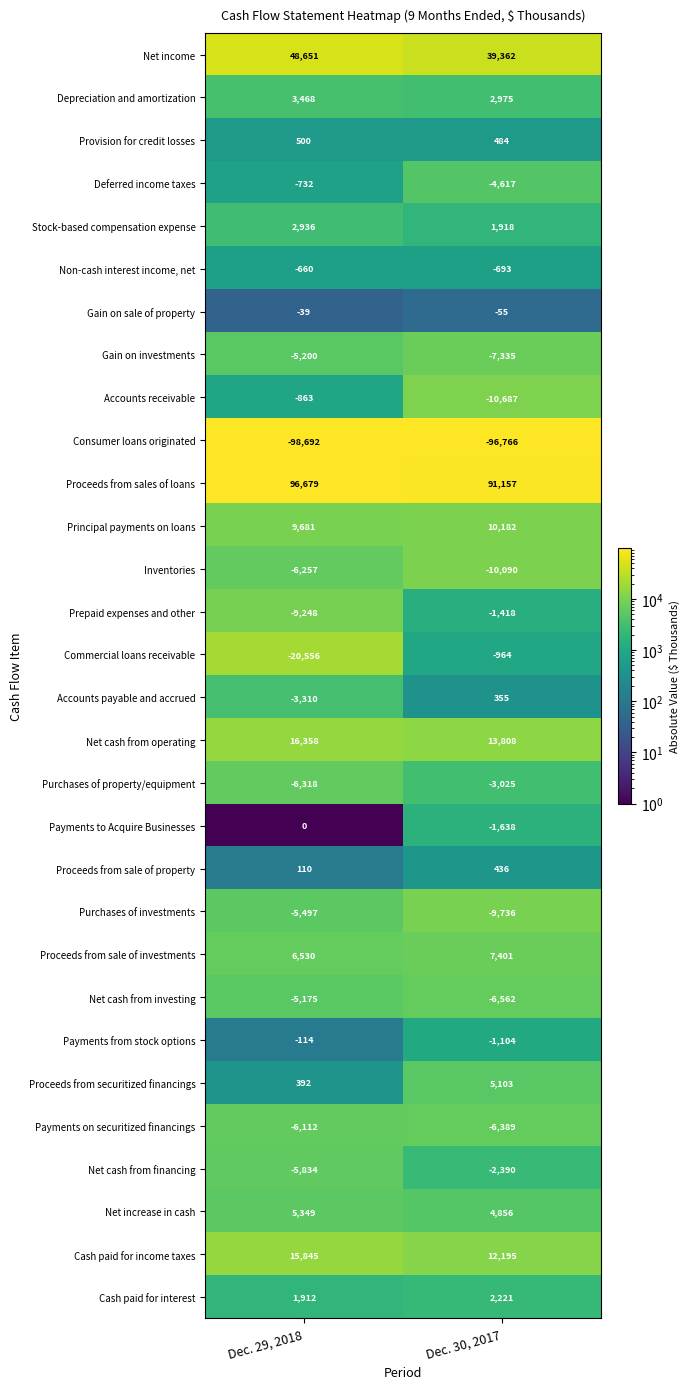

Rank the series by their maximum value, from highest to lowest.

Proceeds from sales of loans, Net income, Net cash from operating, Cash paid for income taxes, Principal payments on loans, Proceeds from sale of investments, Net increase in cash, Proceeds from securitized financings, Depreciation and amortization, Stock-based compensation expense, Cash paid for interest, Provision for credit losses, Proceeds from sale of property, Accounts payable and accrued, Payments to Acquire Businesses, Gain on sale of property, Payments from stock options, Non-cash interest income, net, Deferred income taxes, Accounts receivable, Commercial loans receivable, Prepaid expenses and other, Net cash from financing, Purchases of property/equipment, Net cash from investing, Gain on investments, Purchases of investments, Payments on securitized financings, Inventories, Consumer loans originated